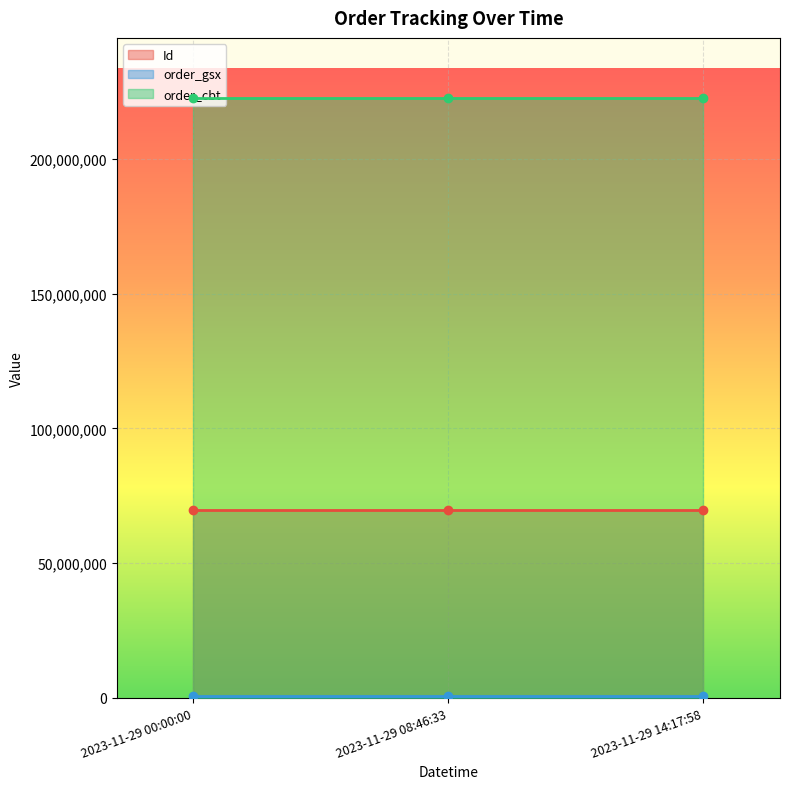

Where is Id nearest to the value 69881811?

2023-11-29 08:46:33